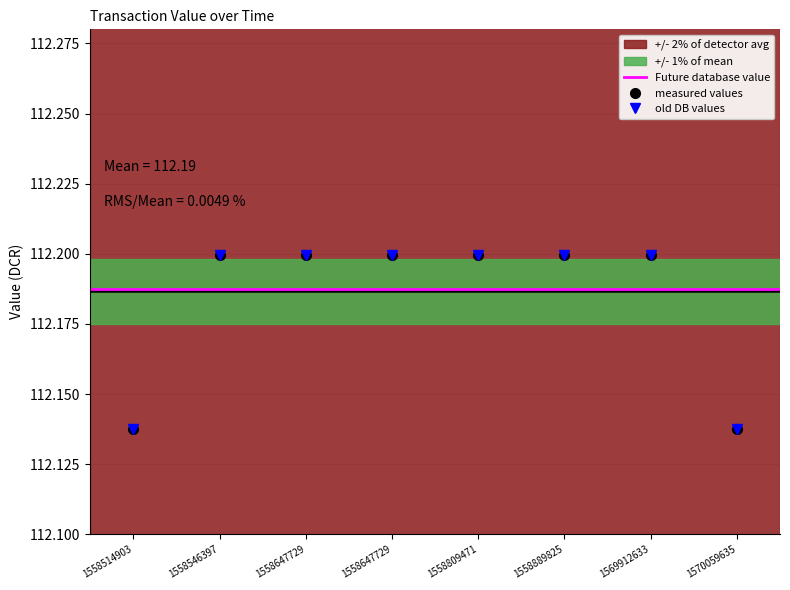

The measured values series shows 189.9 at 1558647729. True or false?

False